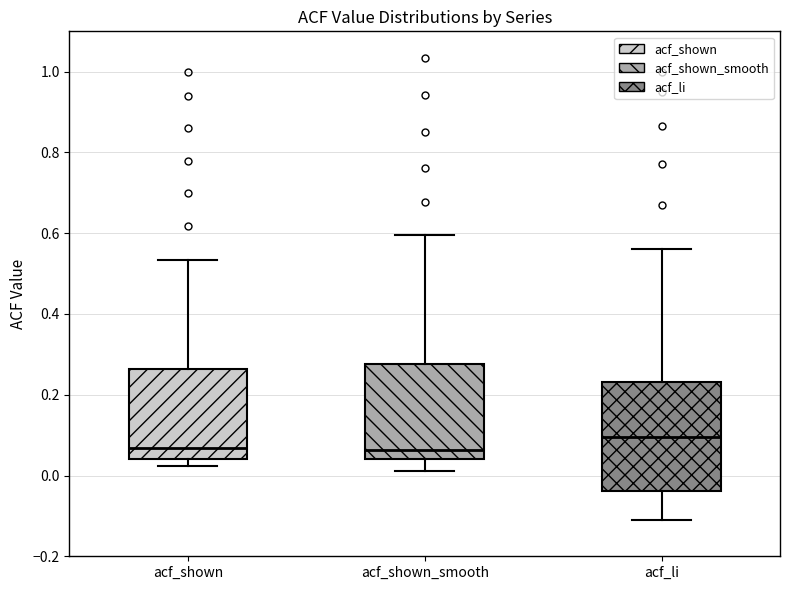

Where does the median line of the box for acf_li sit on the y-axis? The values are not printed on the chart, so give them approximately, as read against the axis.

0.10